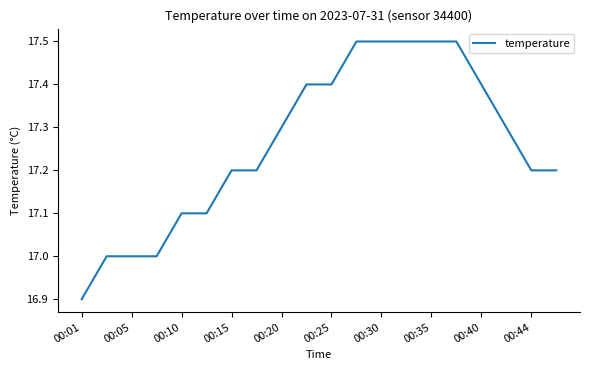

What is the difference between the maximum and minimum values?

0.6